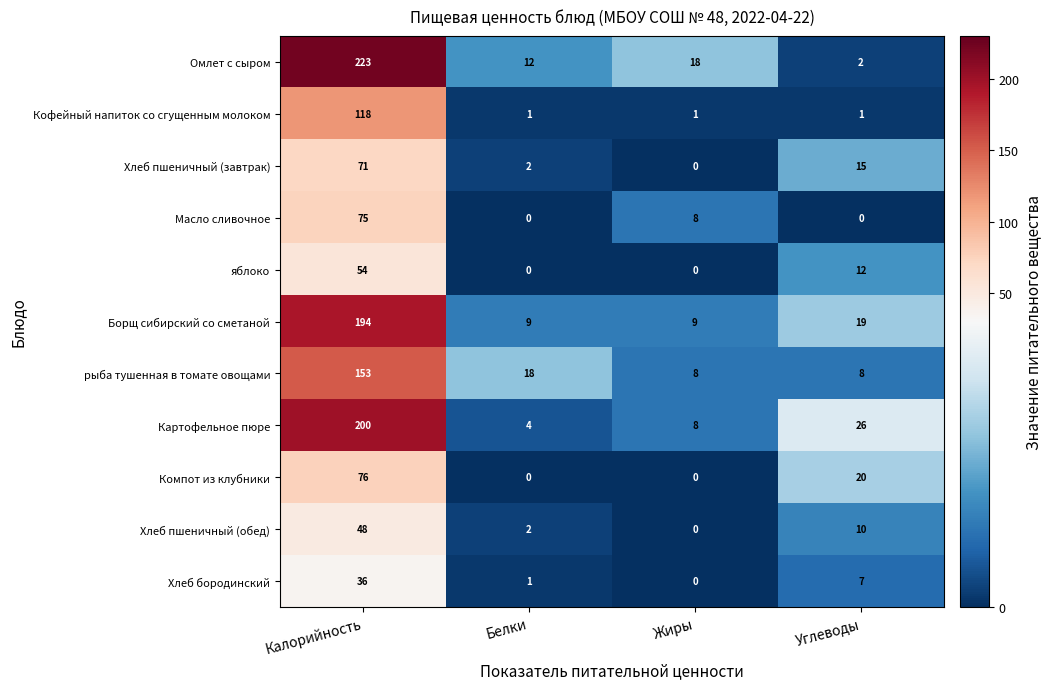

The Кофейный напиток со сгущенным молоком series shows 157 at Калорийность. True or false?

False